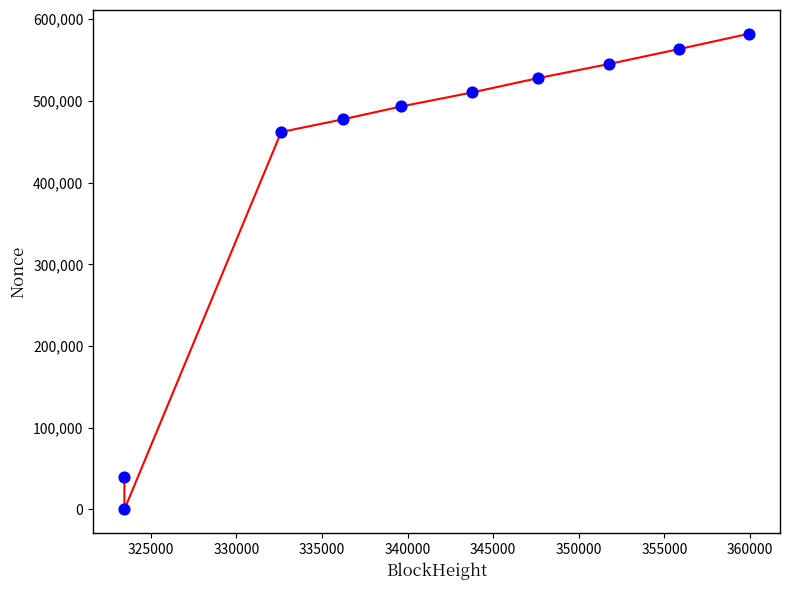

What is the range of Y values (max minus min)?

582108